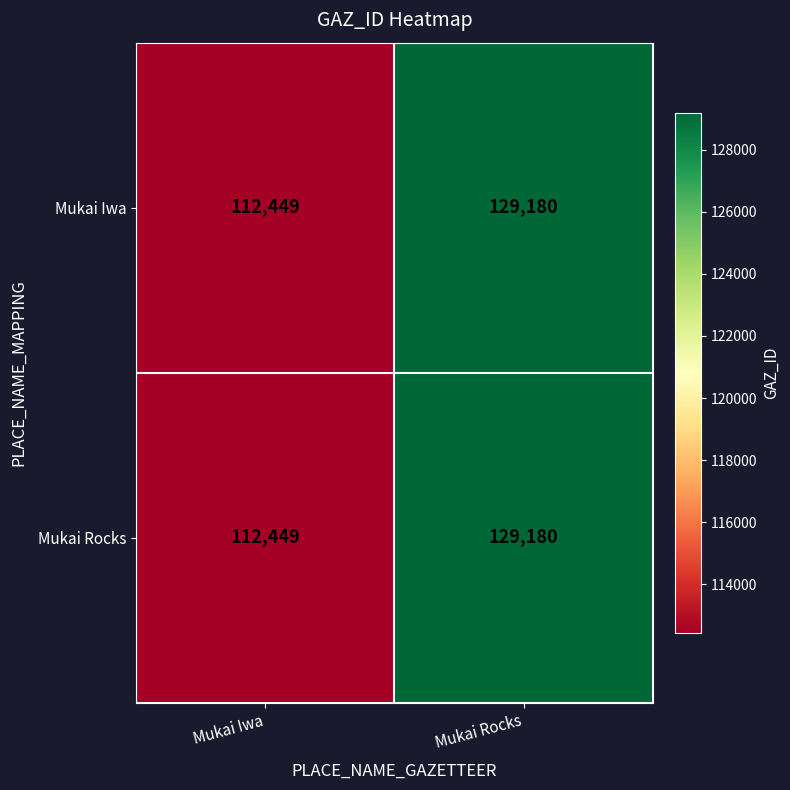

At which category is the sum across all series the highest?

Mukai Rocks